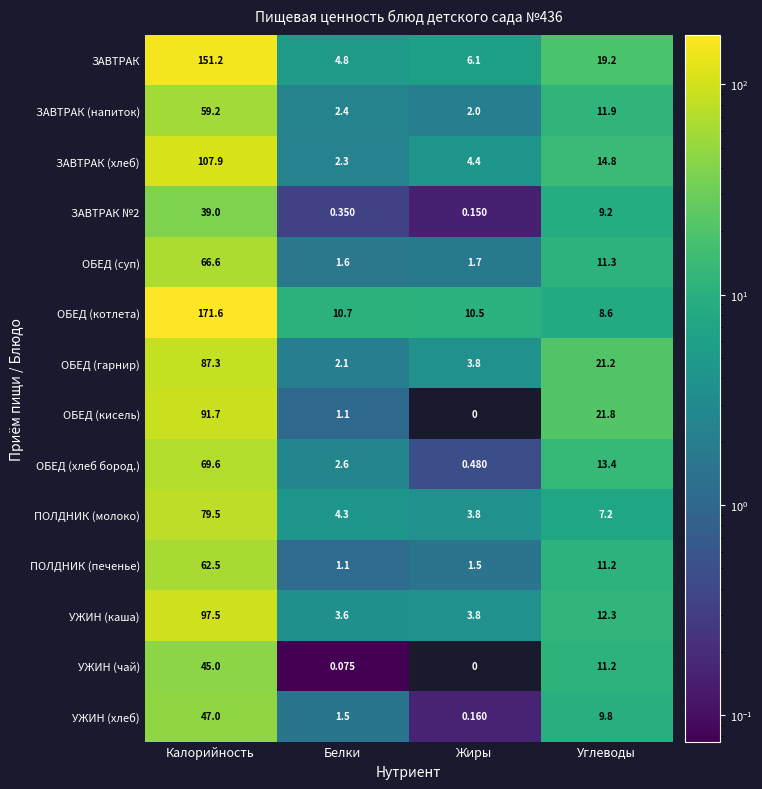

At which category is the sum across all series the highest?

Калорийность